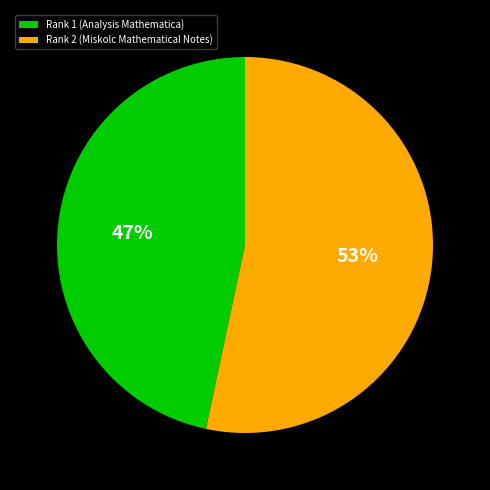

Does Rank 1 (Analysis Mathematica) represent more than half of the total?

No